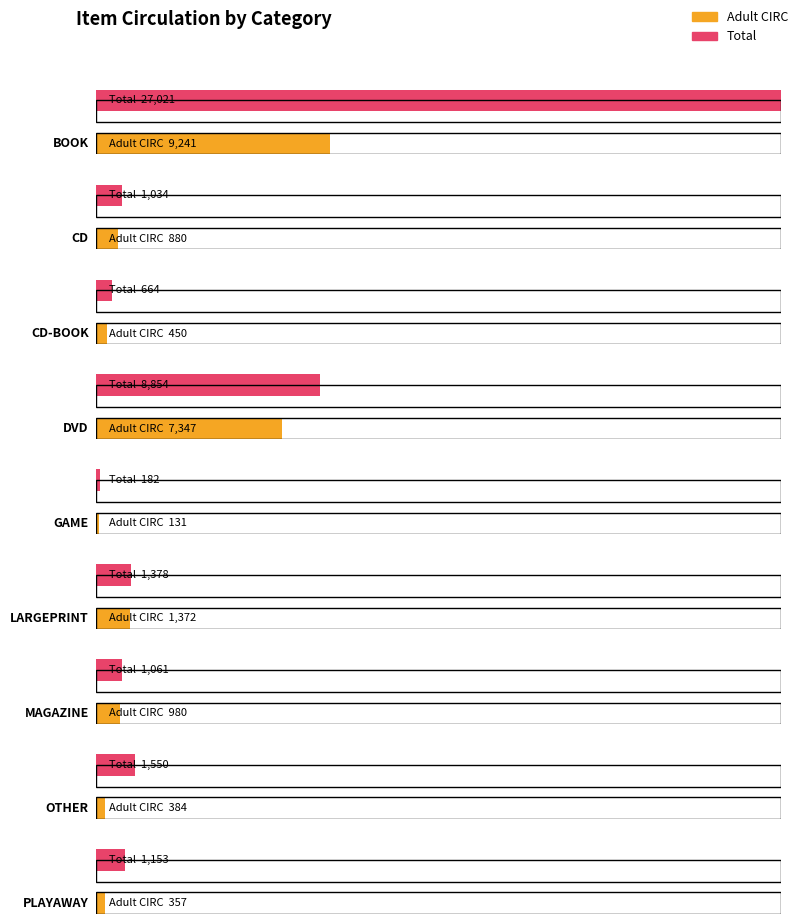

Is the value of CIRC at DVD greater than the value of Total at LARGEPRINT?

Yes